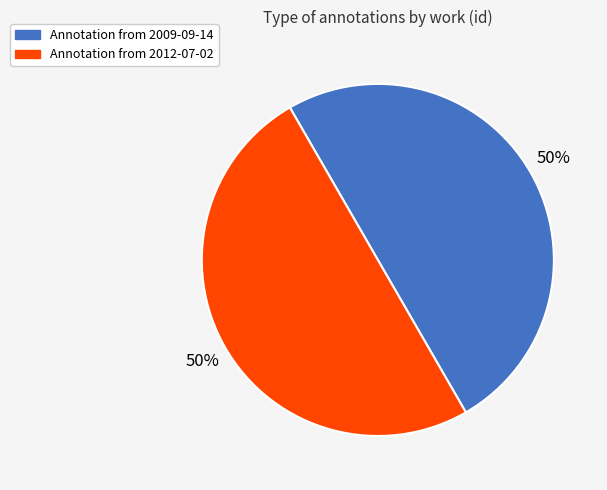

To the nearest percent, what is the average slice percentage?

50%